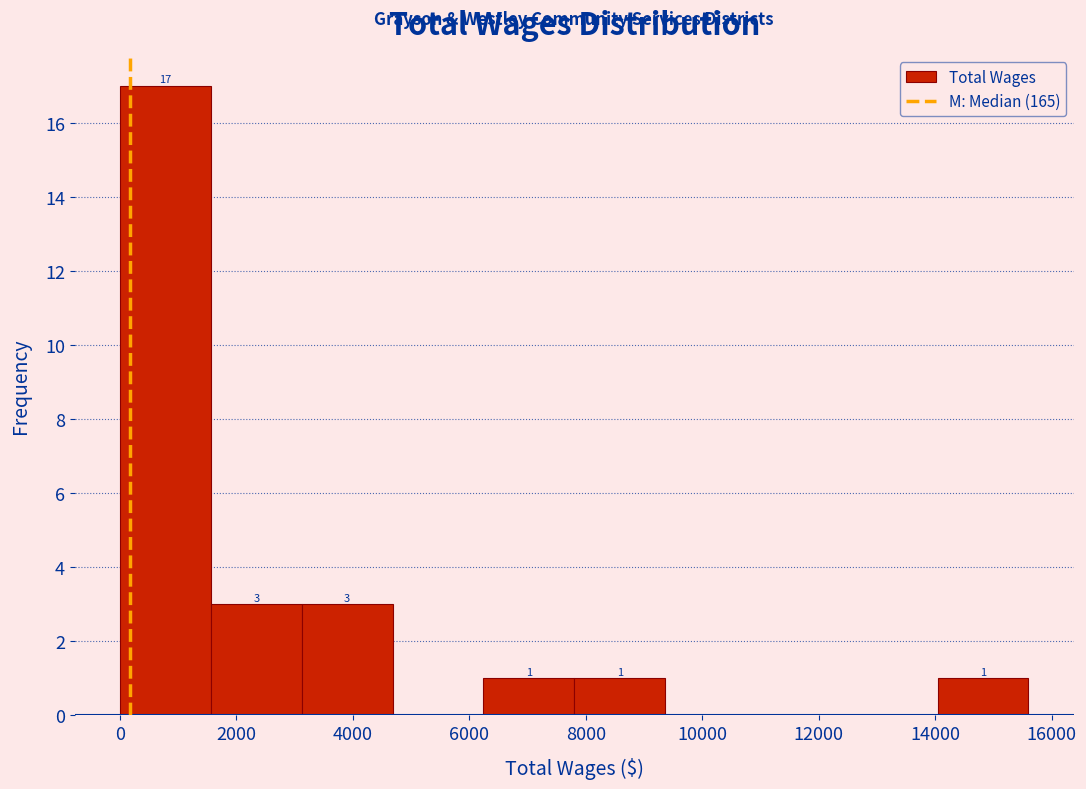

Which range on the x-axis has the tallest bar?

0 to 1560